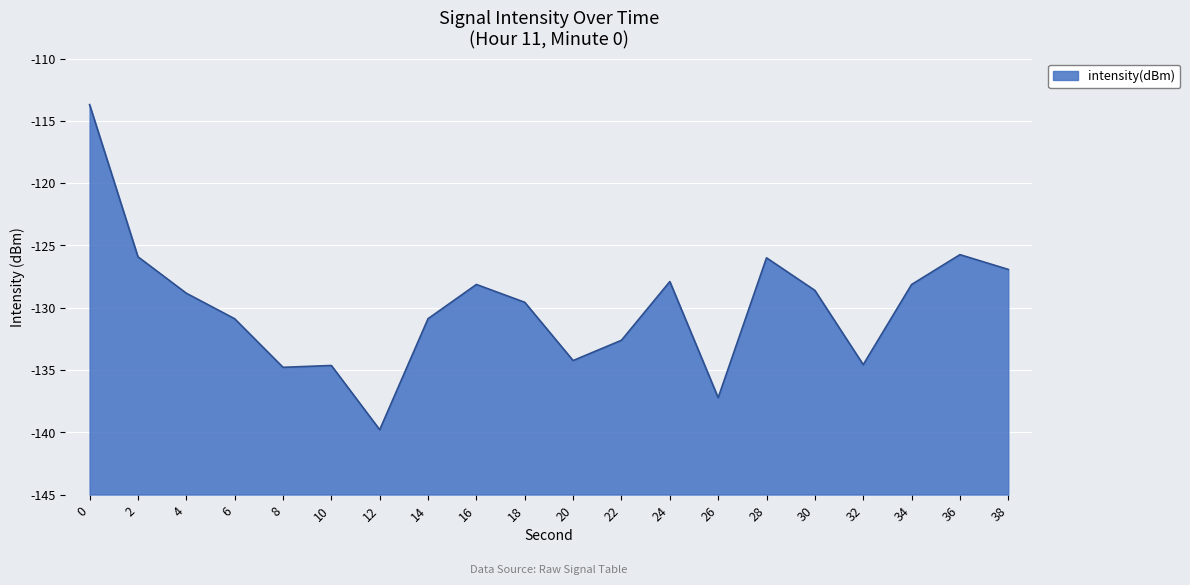

List the labels in order of value, largest first.

0, 36, 2, 28, 38, 24, 16, 34, 30, 4, 18, 14, 6, 22, 20, 32, 10, 8, 26, 12